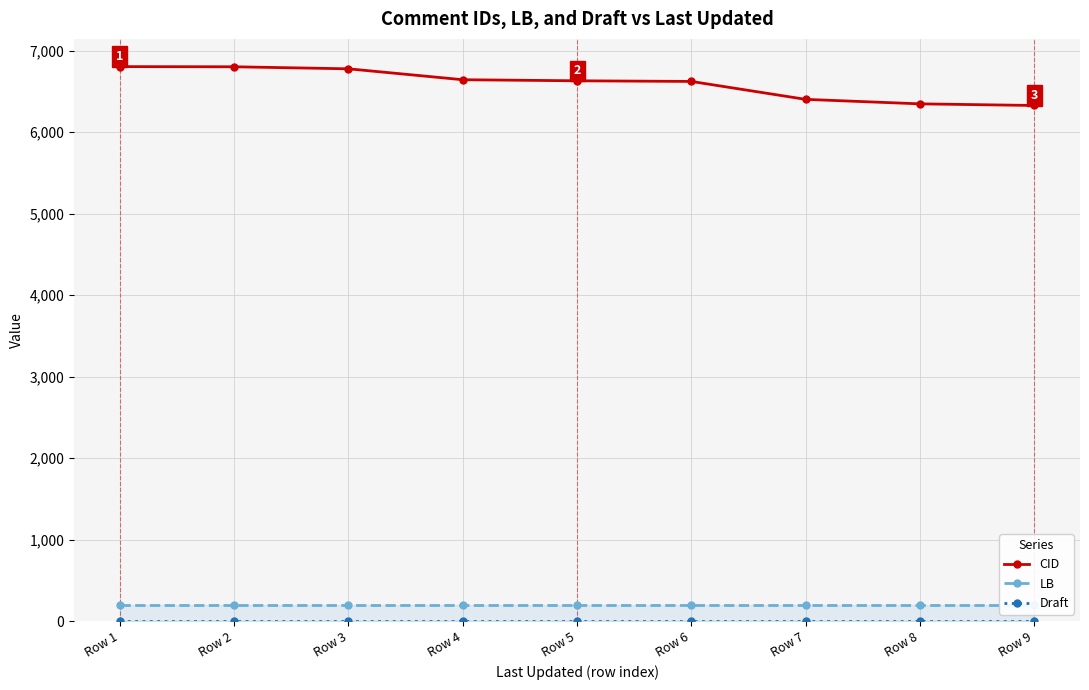

At how many categories does at least one series exceed 5751?

9